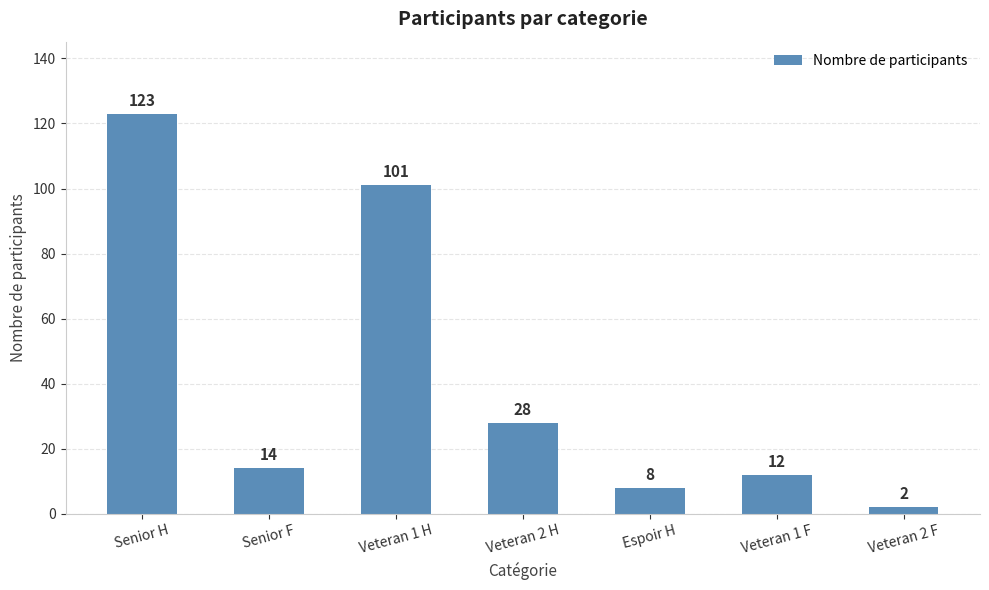

What is the difference between the maximum and second lowest values?

115